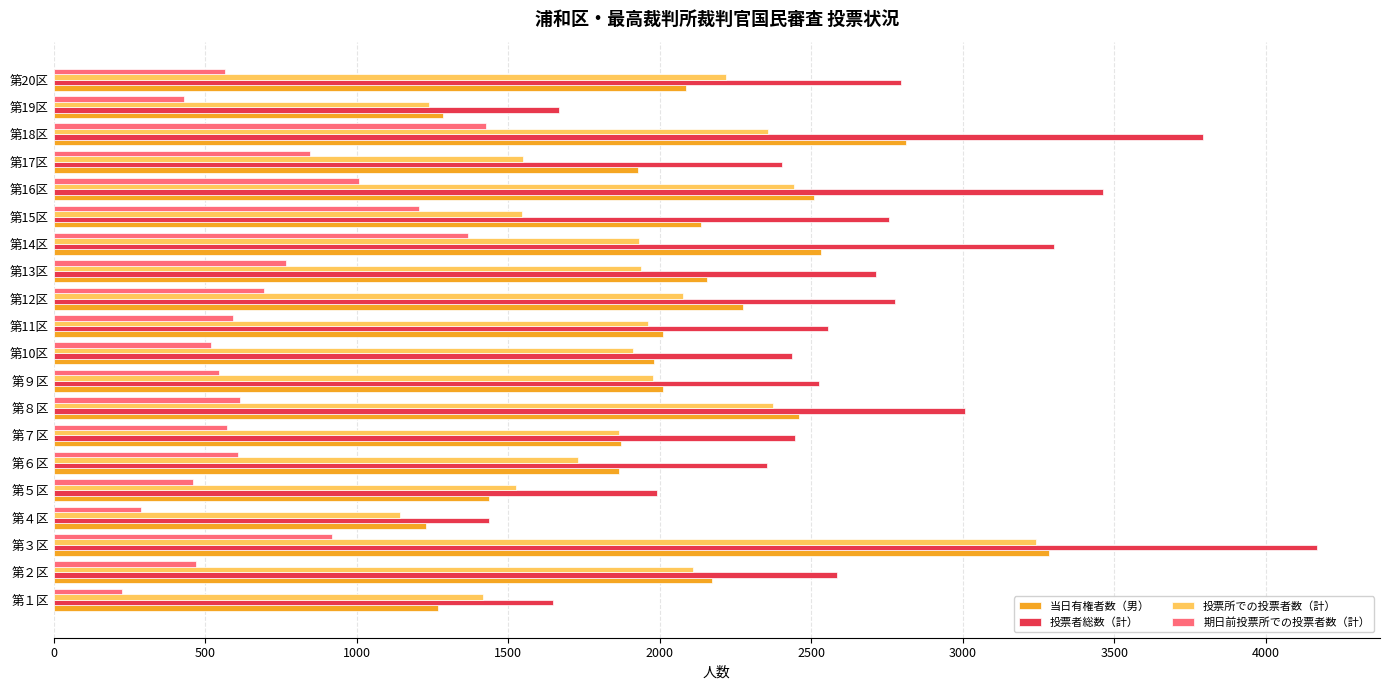

At 第13区, list the series in order from largest to smallest.

投票者総数（計）, 当日有権者数（男）, 投票所での投票者数（計）, 期日前投票所での投票者数（計）